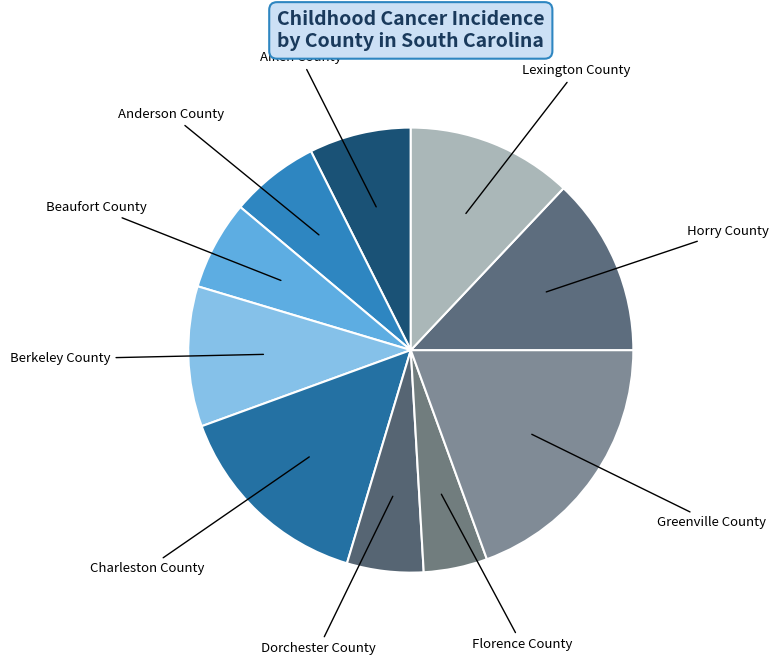

How many slices are in this pie chart?

10